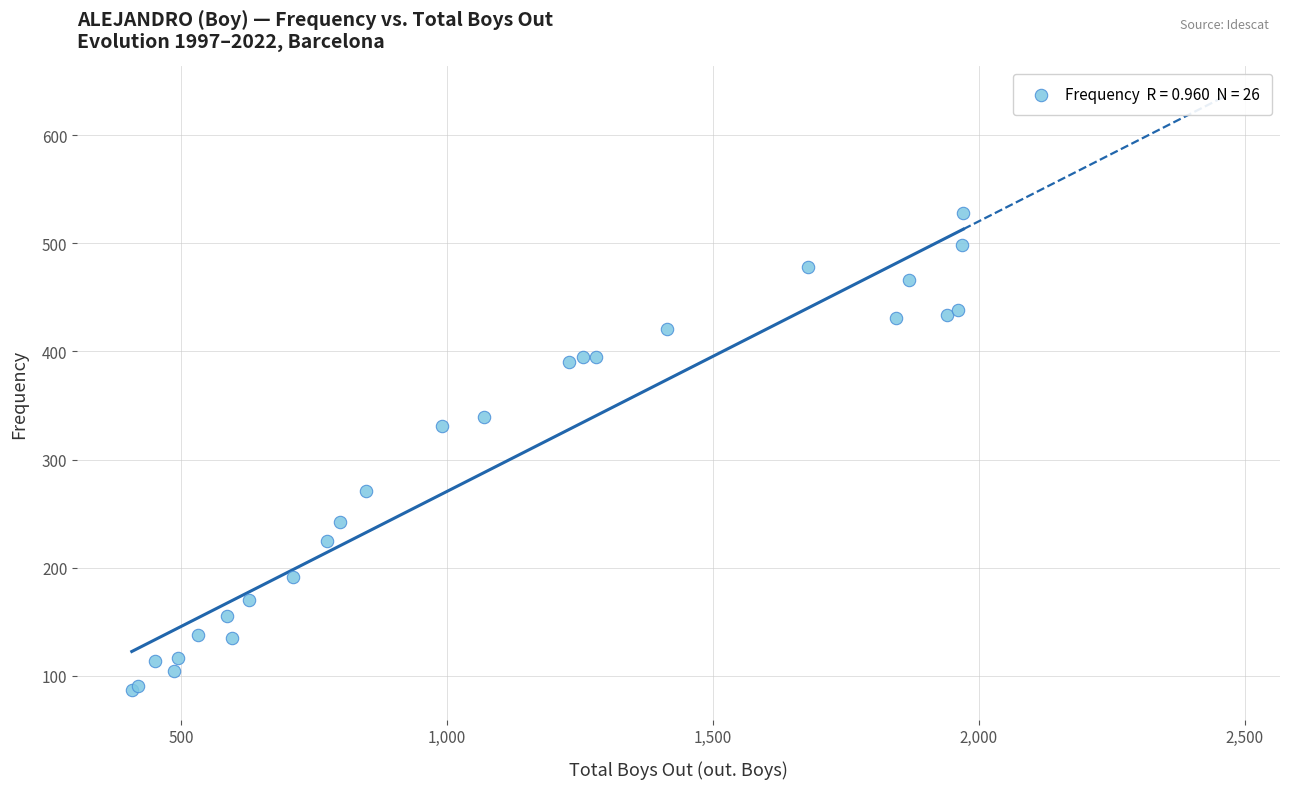

What Y value in the scatter plot is closest to 307?

331